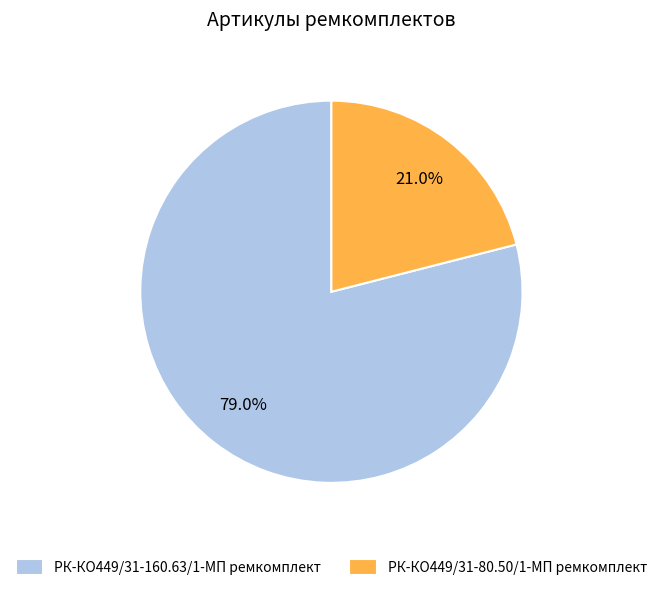

Count the number of slices in the pie.

2